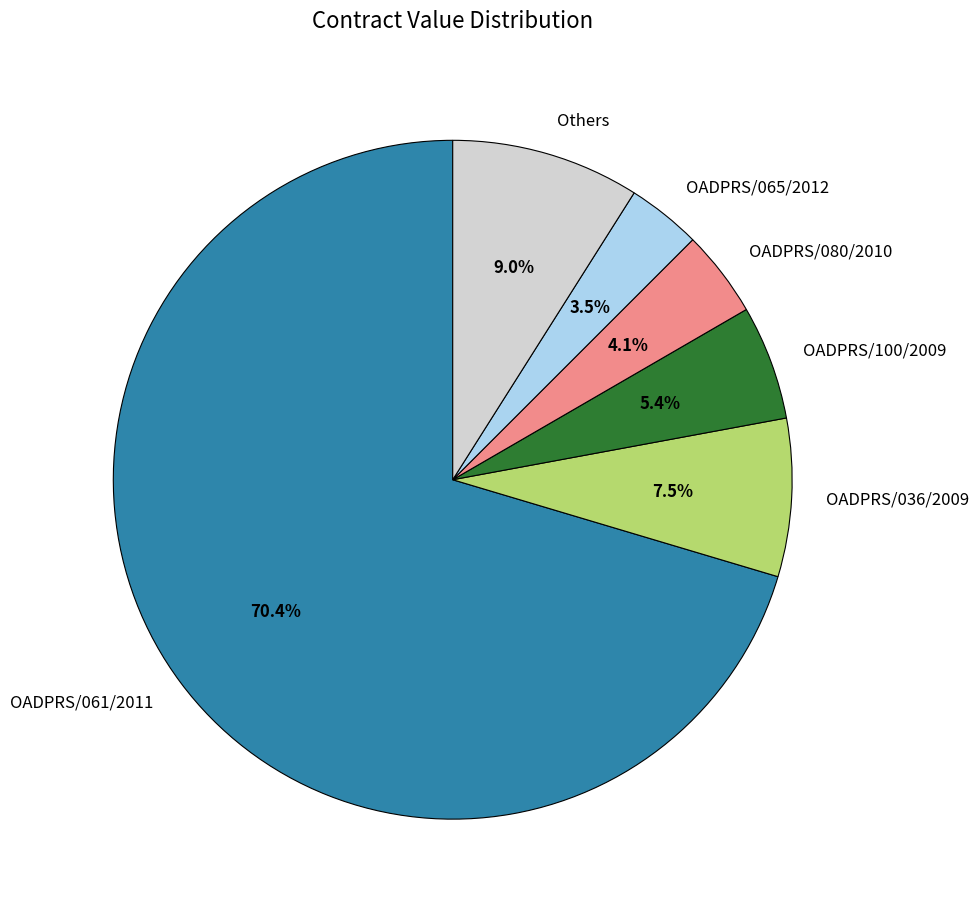

To the nearest percent, what is the difference between the largest and smallest slice percentages?

67%